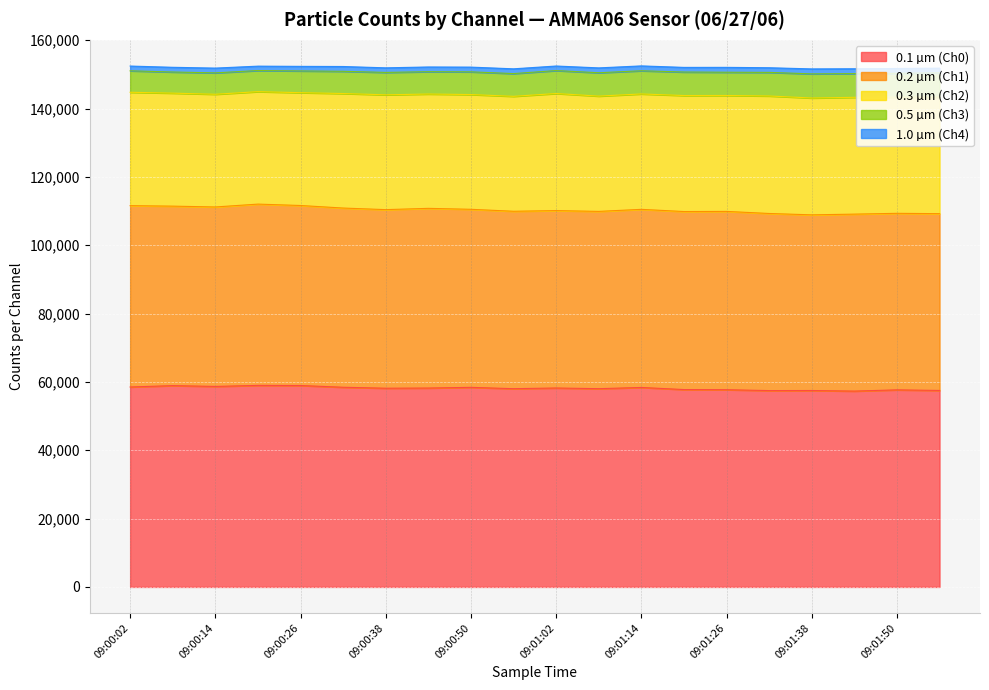

What is the label of the 2nd point from the right?

09:01:50